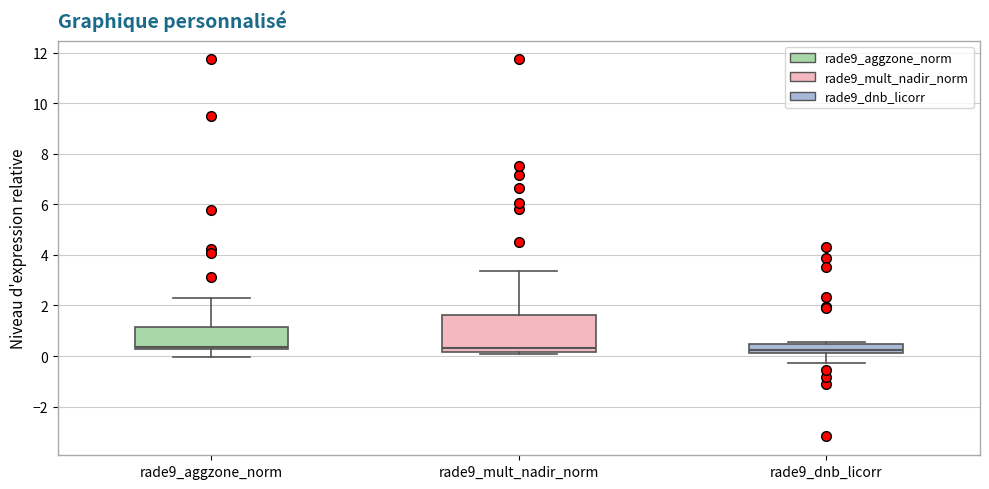

Reading left to right, transcribe this box plot: for each box, give where its median line is, the range the box spans, and where its two whiskers end, as read against the y-axis. The values are not printed on the chart, so give them approximately, as read against the axis.

rade9_aggzone_norm: median 0.4, box 0.2 to 1.2, whiskers 0.0 to 2.2
rade9_mult_nadir_norm: median 0.4, box 0.2 to 1.6, whiskers 0.0 to 3.4
rade9_dnb_licorr: median 0.2 (just above the box's lower edge), box 0.2 to 0.4, whiskers -0.2 to 0.6